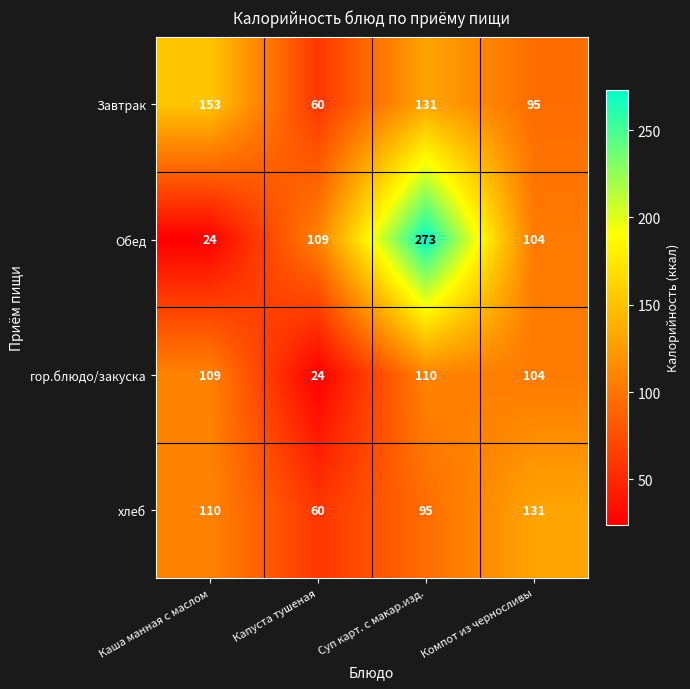

What is the difference between the highest and lowest values at Каша манная с маслом?

129